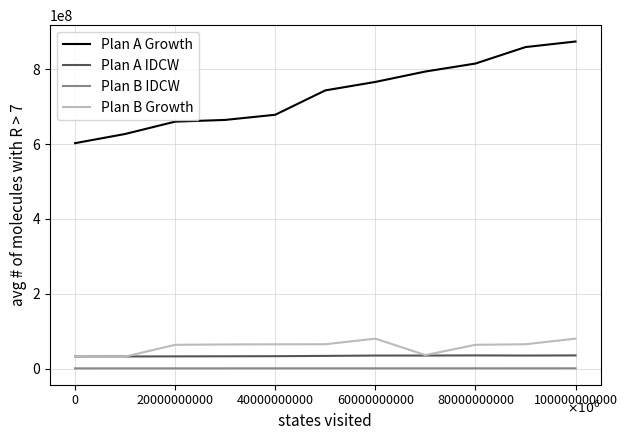

Does the chart display data point markers on the line(s)?

No